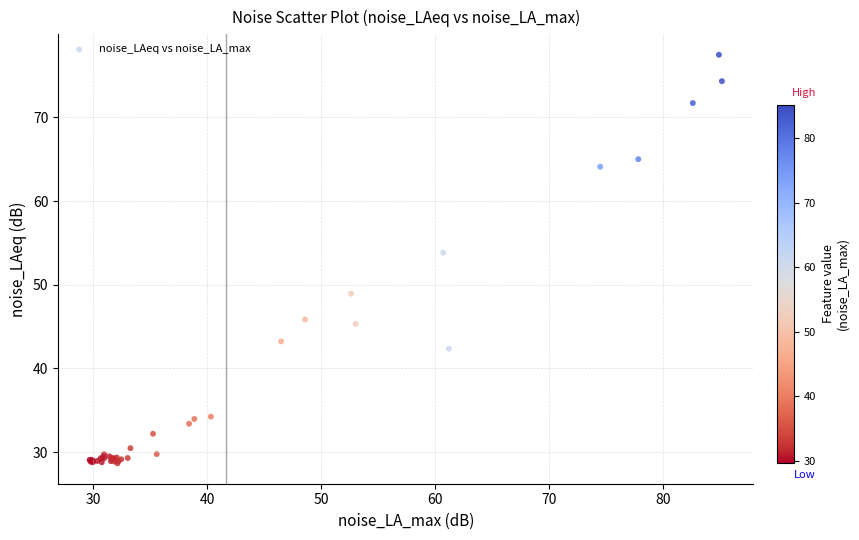

What Y value in the scatter plot is closest to 53?

53.8